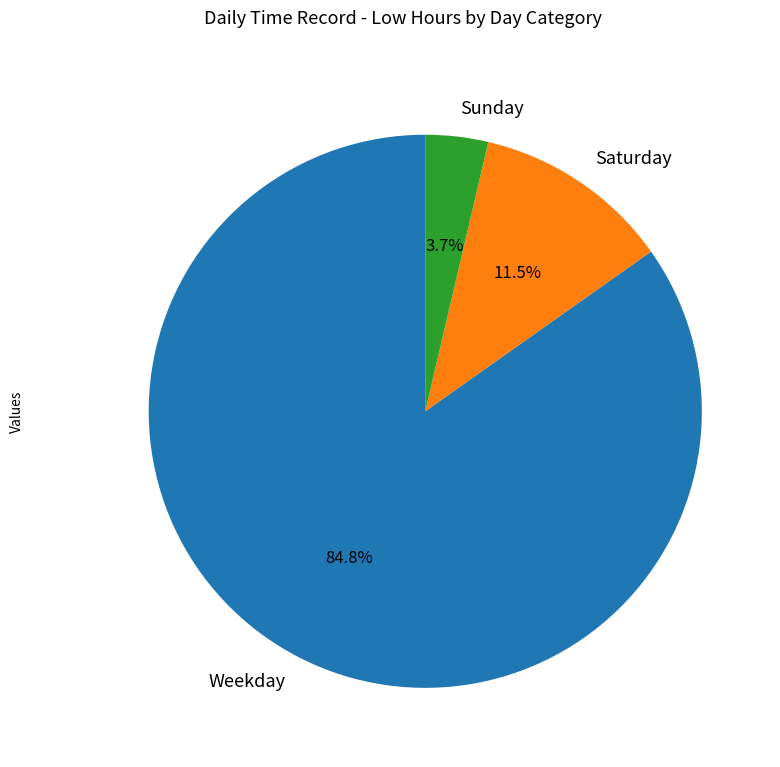

Count the number of slices in the pie.

3